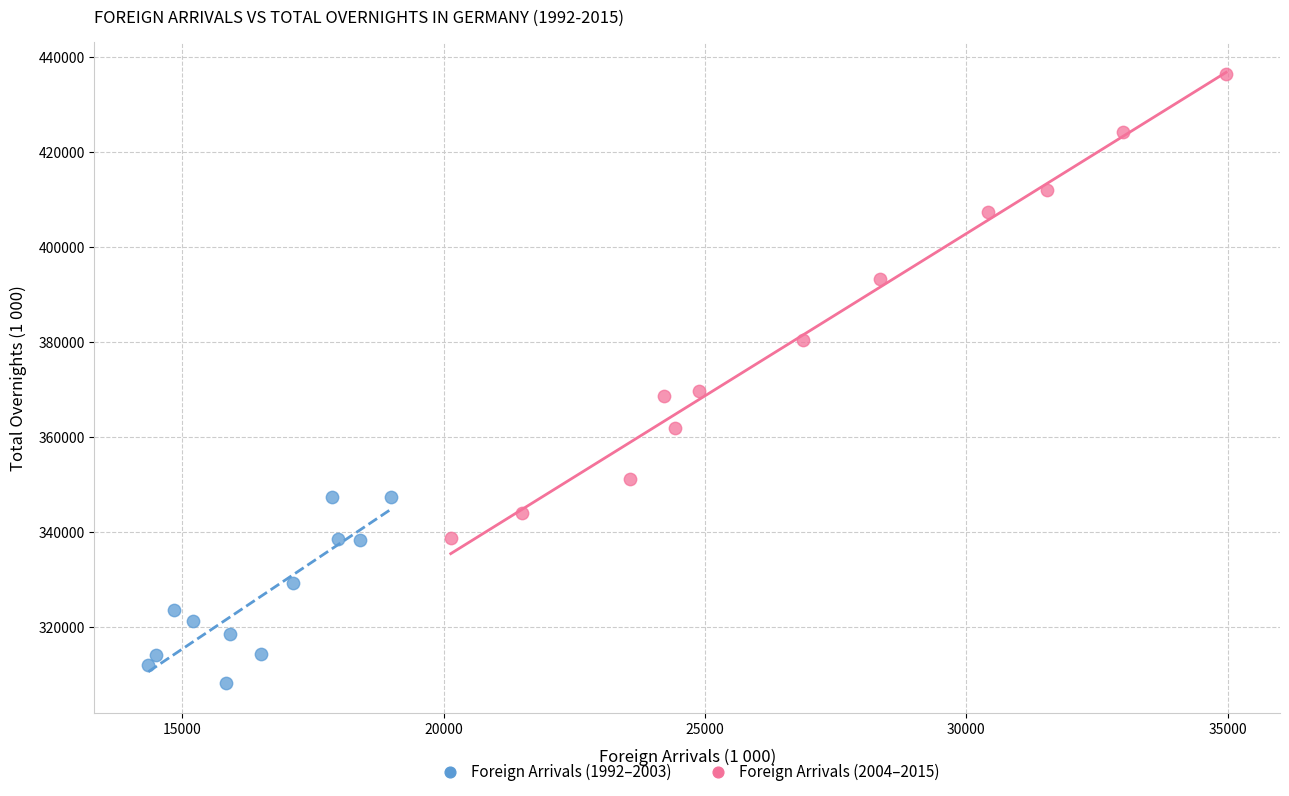

Which series has the widest spread of Y values?

Foreign Arrivals (2004–2015)